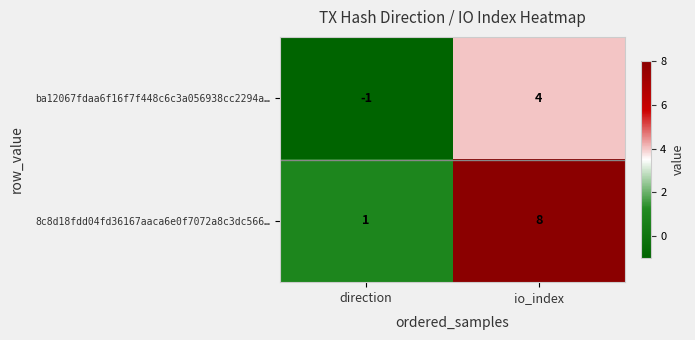

What is the maximum value shown in the chart?

8